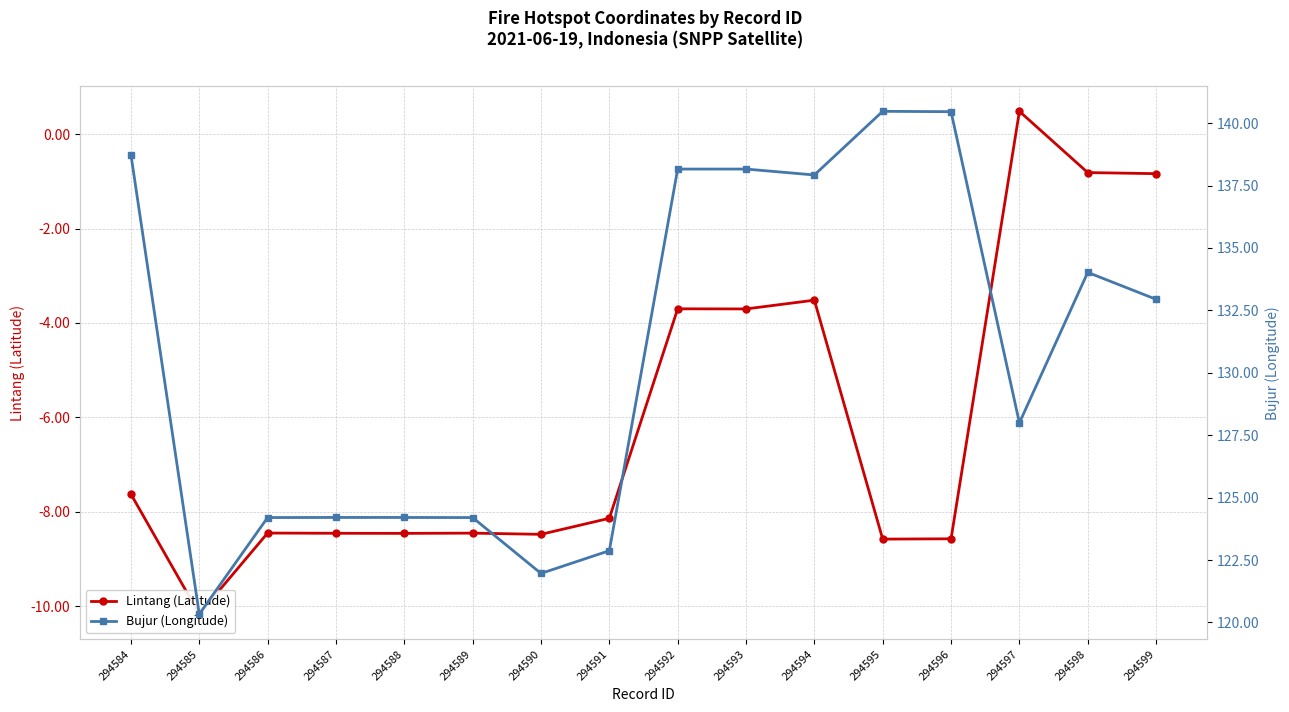

What is the approximate value of Lintang (Latitude) at 294584?

-7.6